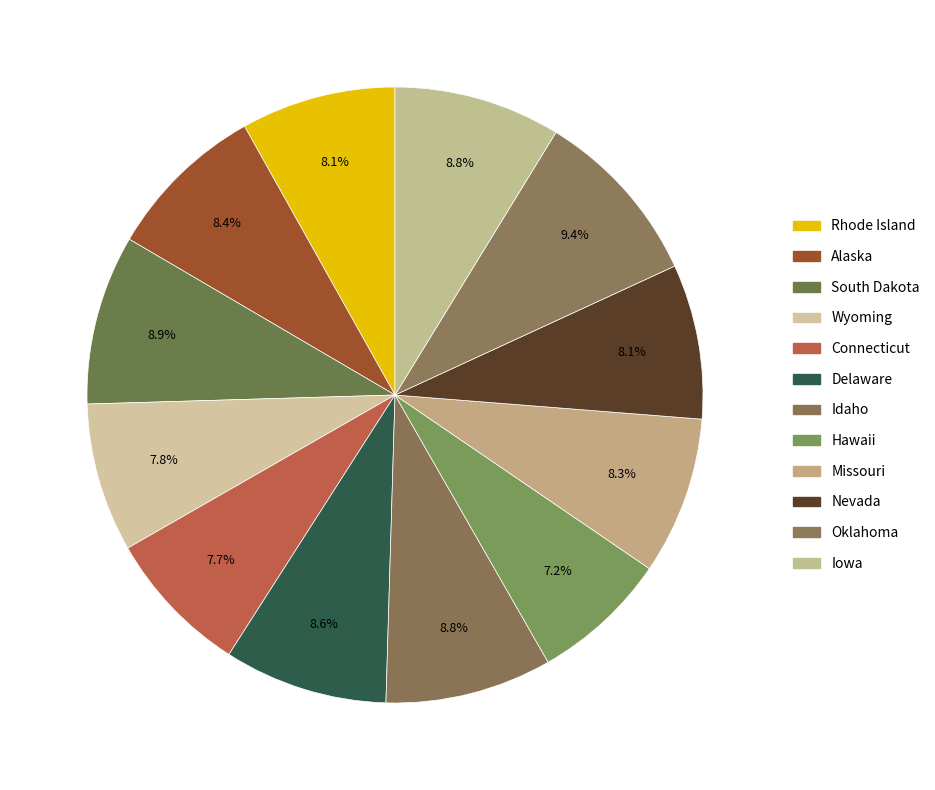

Does Rhode Island account for over 50% of the chart?

No